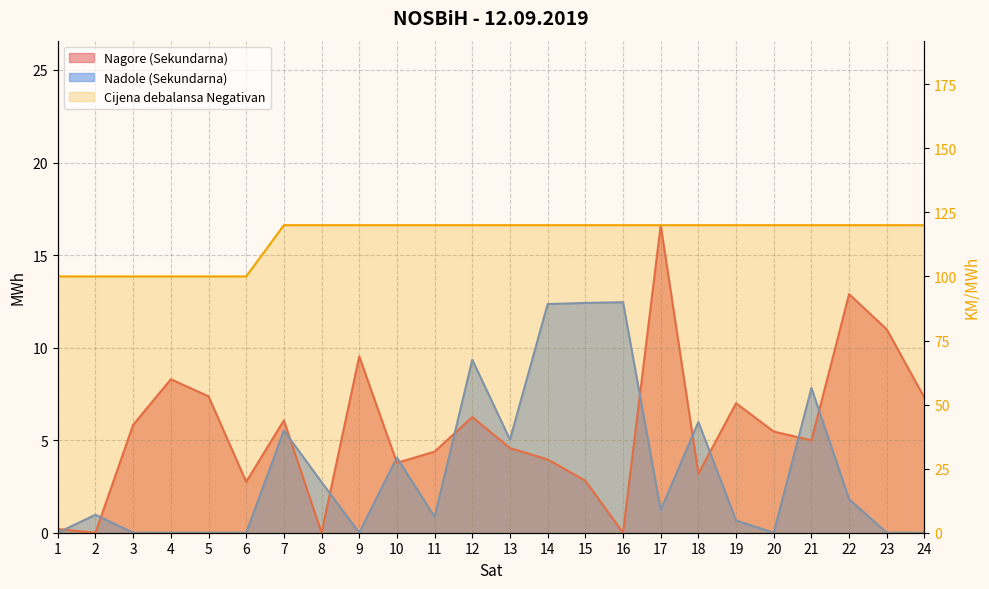

Reading right to left, extract all data points from this chart.

Nagore (Sekundarna): 7.3	11.0	12.9	5.0	5.5	7.0	3.2	16.6	0.0	2.8	4.0	4.6	6.2	4.4	3.8	9.5	0.0	6.1	2.8	7.4	8.3	5.8	0.0	0.2
Nadole (Sekundarna): 0.0	0.0	1.8	7.8	0.0	0.7	6.0	1.2	12.5	12.4	12.4	5.0	9.3	0.8	4.1	0.0	2.7	5.5	0.0	0.0	0.0	0.0	1.0	0.0
Cijena debalansa Negativan: 120.0	120.0	120.0	120.0	120.0	120.0	120.0	120.0	120.0	120.0	120.0	120.0	120.0	120.0	120.0	120.0	120.0	120.0	100.0	100.0	100.0	100.0	100.0	100.0